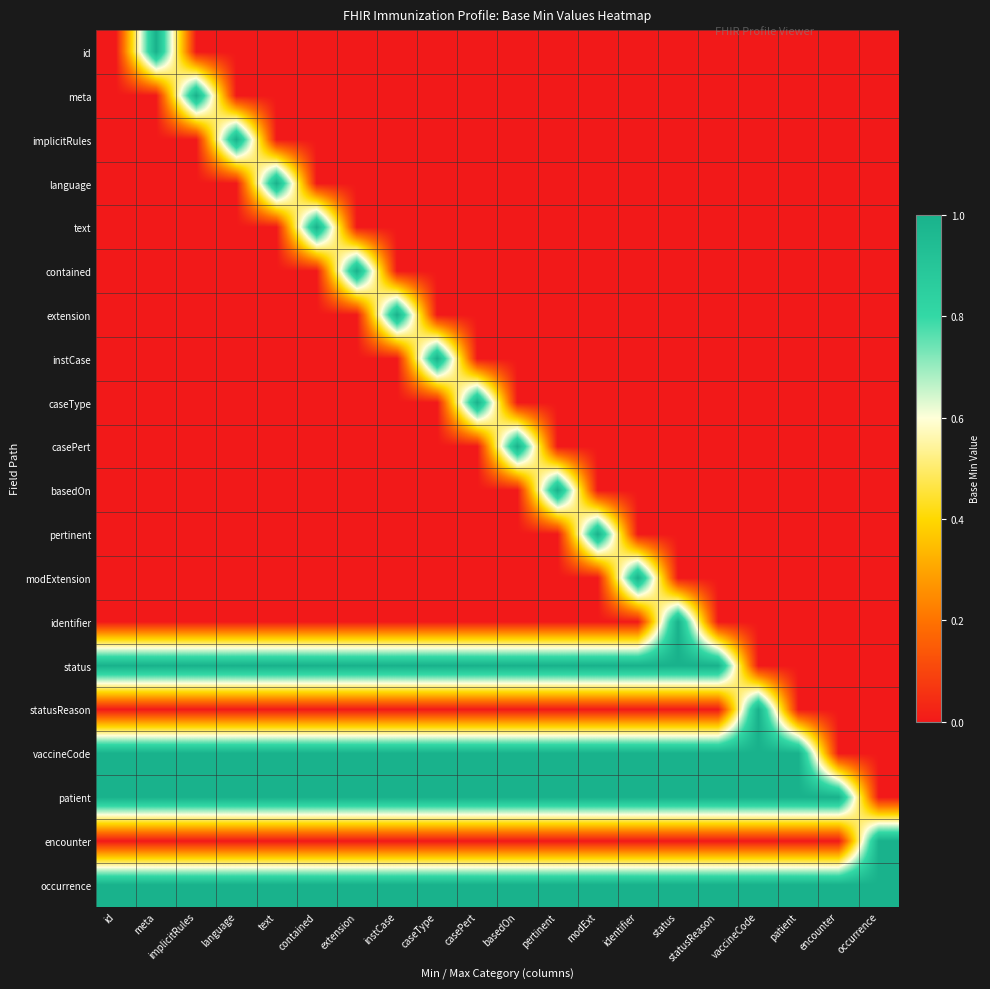

At which category does the chart reach its minimum across all series?

id